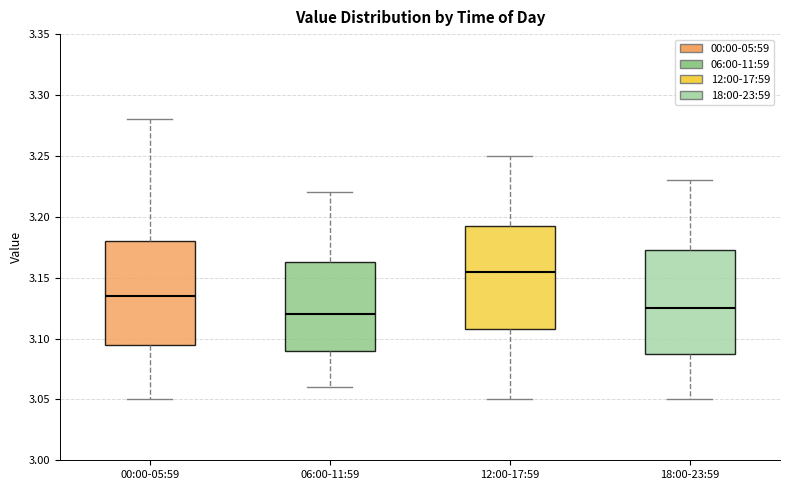

Reading left to right, transcribe this box plot: for each box, give where its median line is, the range the box spans, and where its two whiskers end, as read against the y-axis. The values are not printed on the chart, so give them approximately, as read against the axis.

00:00-05:59: median 3.135, box 3.095 to 3.180, whiskers 3.050 to 3.280
06:00-11:59: median 3.120, box 3.090 to 3.165, whiskers 3.060 to 3.220
12:00-17:59: median 3.155, box 3.110 to 3.195, whiskers 3.050 to 3.250
18:00-23:59: median 3.125, box 3.090 to 3.175, whiskers 3.050 to 3.230